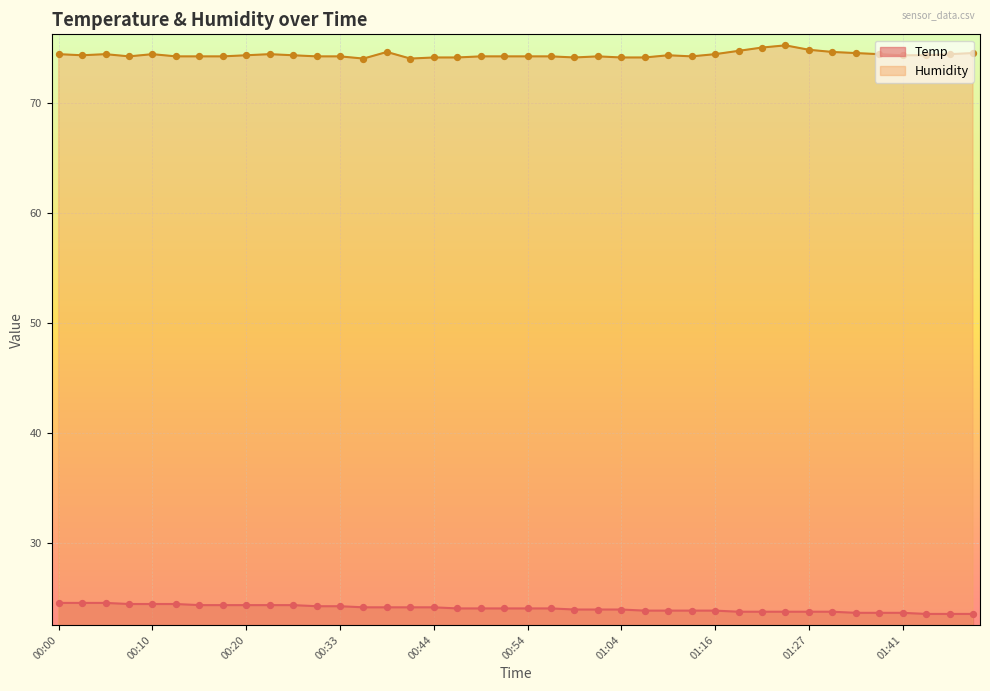

At how many categories does at least one series exceed 46?

40